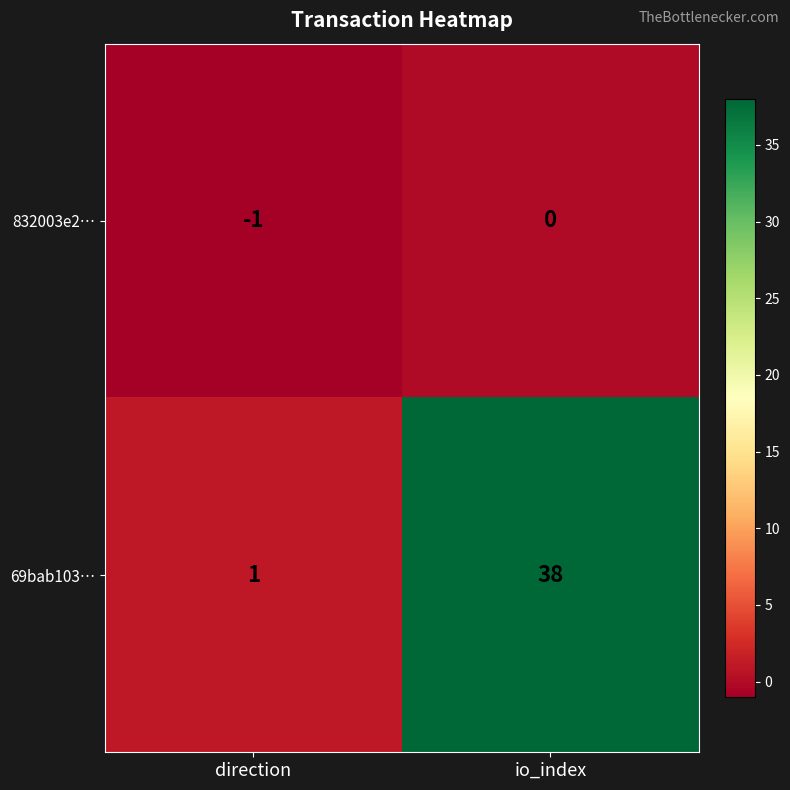

Which series has the widest spread of values?

69bab103…